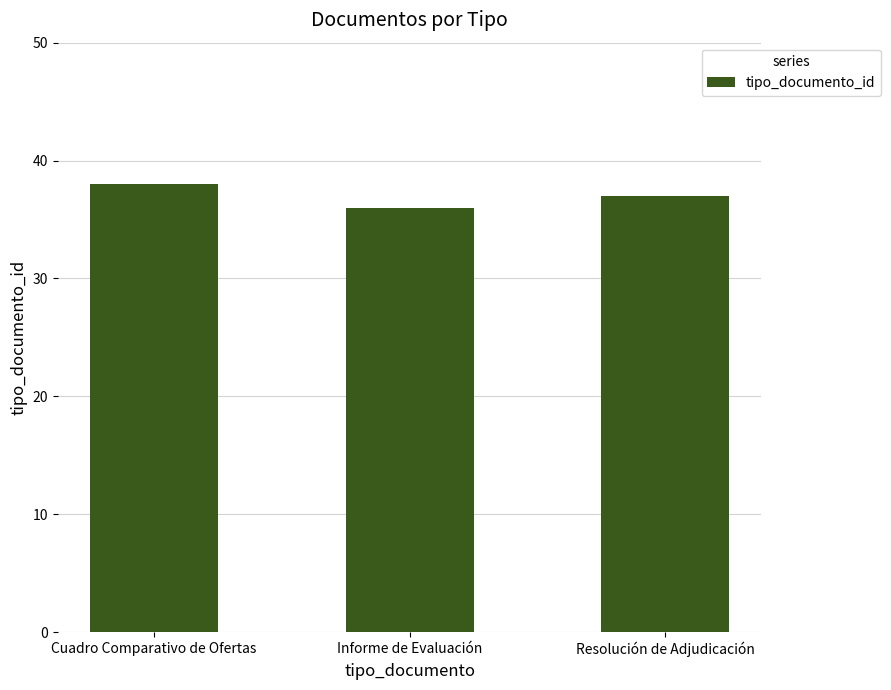

What is the change in value from Cuadro Comparativo de Ofertas to Resolución de Adjudicación?

-1